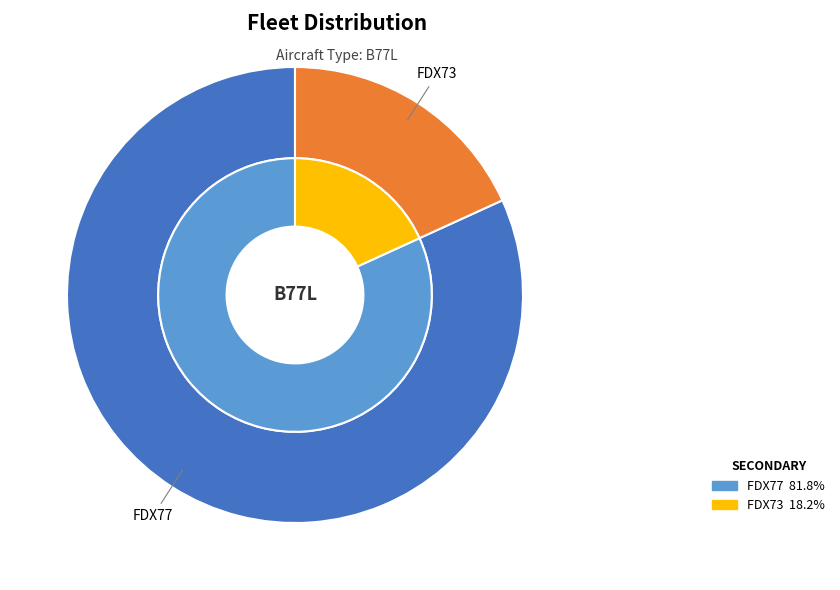

Which slice is the largest?

FDX77